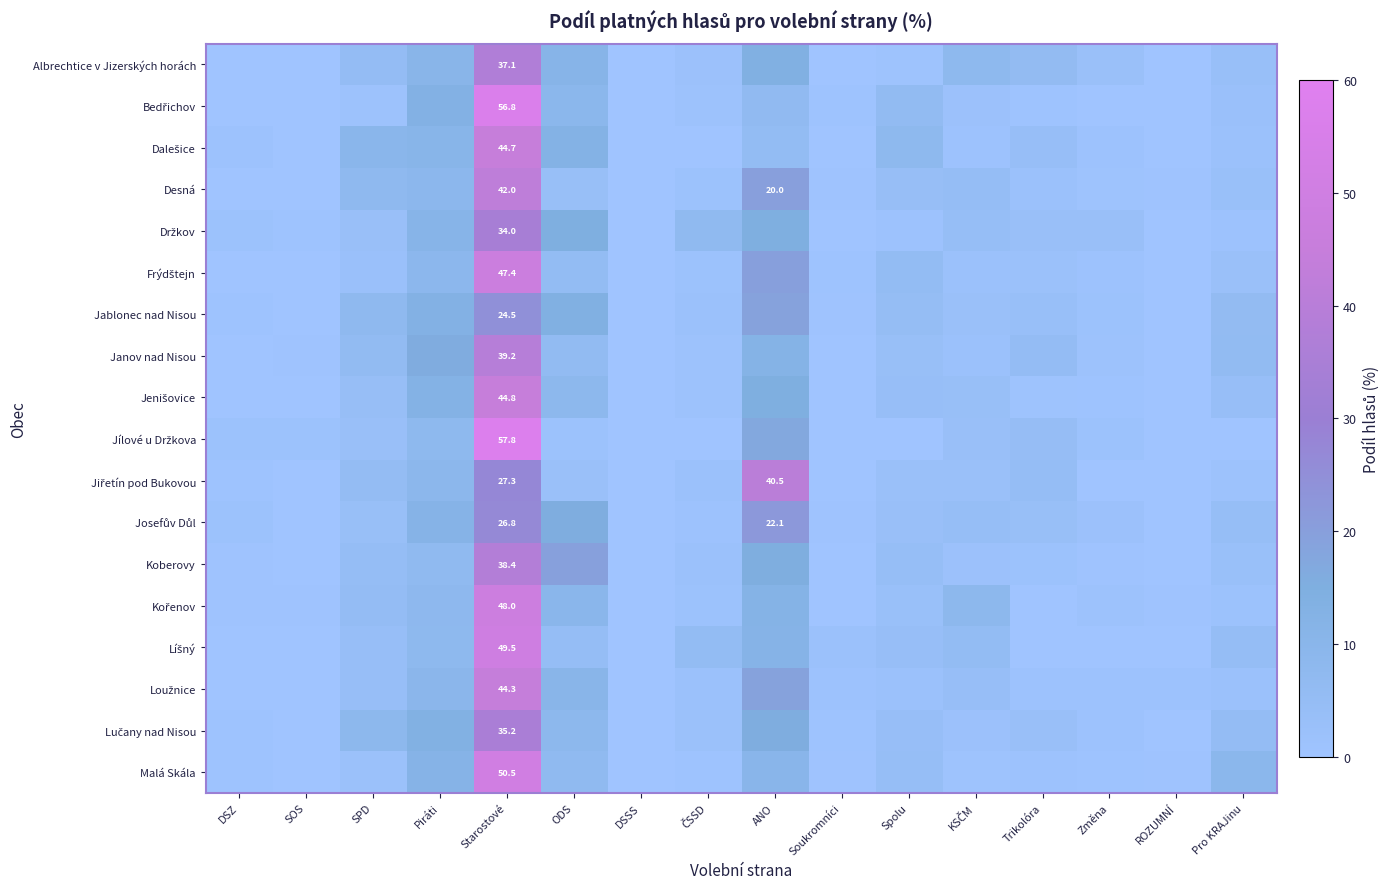

What is the total value across all series at ROZUMNÍ?

2.7